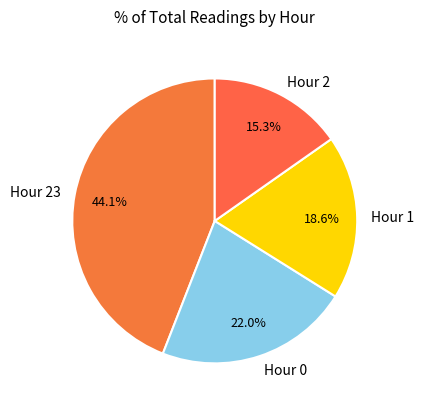

Rank the categories by value from highest to lowest.

Hour 23, Hour 0, Hour 1, Hour 2